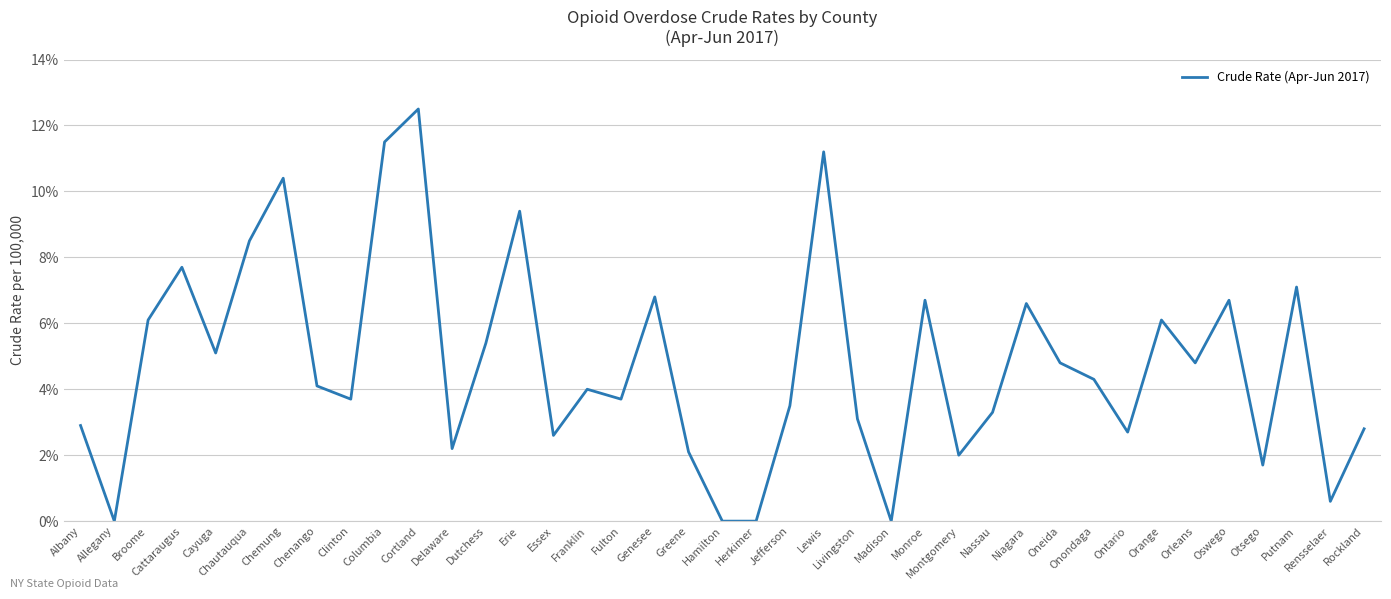

At which category does the data reach its first local valley?

Allegany